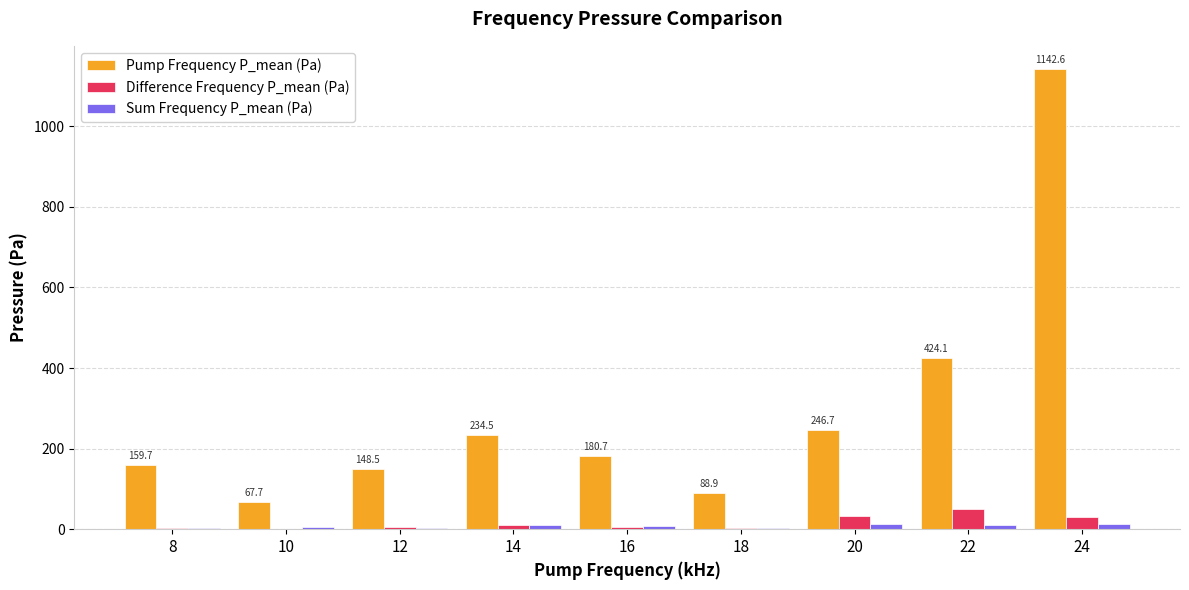

At which category is the sum across all series the highest?

24